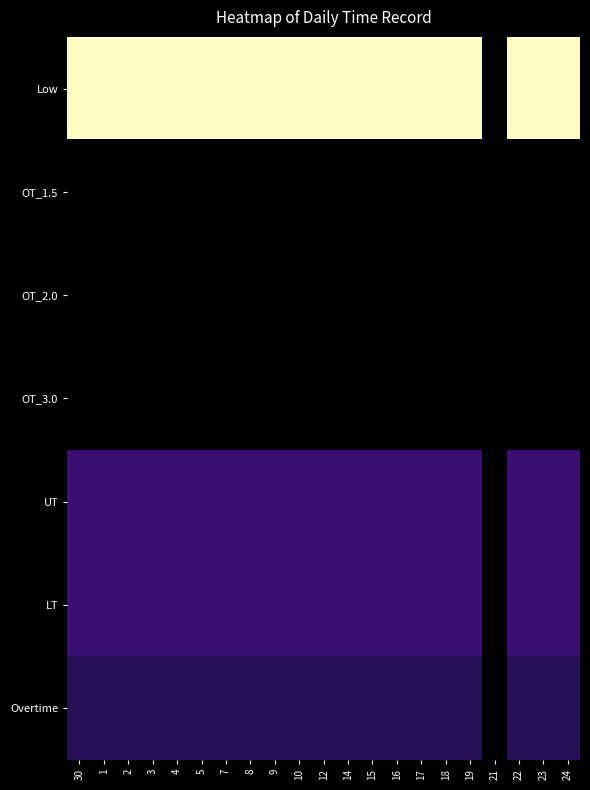

Reading left to right, list all the values displayed in this chart.

Low: 30=1.0	1=1.0	2=1.0	3=1.0	4=1.0	5=1.0	7=1.0	8=1.0	9=1.0	10=1.0	12=1.0	14=1.0	15=1.0	16=1.0	17=1.0	18=1.0	19=1.0	21=0.0	22=1.0	23=1.0	24=1.0
OT_1.5: 30=0.0	1=0.0	2=0.0	3=0.0	4=0.0	5=0.0	7=0.0	8=0.0	9=0.0	10=0.0	12=0.0	14=0.0	15=0.0	16=0.0	17=0.0	18=0.0	19=0.0	21=0.0	22=0.0	23=0.0	24=0.0
OT_2.0: 30=0.0	1=0.0	2=0.0	3=0.0	4=0.0	5=0.0	7=0.0	8=0.0	9=0.0	10=0.0	12=0.0	14=0.0	15=0.0	16=0.0	17=0.0	18=0.0	19=0.0	21=0.0	22=0.0	23=0.0	24=0.0
OT_3.0: 30=0.0	1=0.0	2=0.0	3=0.0	4=0.0	5=0.0	7=0.0	8=0.0	9=0.0	10=0.0	12=0.0	14=0.0	15=0.0	16=0.0	17=0.0	18=0.0	19=0.0	21=0.0	22=0.0	23=0.0	24=0.0
UT: 30=0.2	1=0.2	2=0.2	3=0.2	4=0.2	5=0.2	7=0.2	8=0.2	9=0.2	10=0.2	12=0.2	14=0.2	15=0.2	16=0.2	17=0.2	18=0.2	19=0.2	21=0.0	22=0.2	23=0.2	24=0.2
LT: 30=0.2	1=0.2	2=0.2	3=0.2	4=0.2	5=0.2	7=0.2	8=0.2	9=0.2	10=0.2	12=0.2	14=0.2	15=0.2	16=0.2	17=0.2	18=0.2	19=0.2	21=0.0	22=0.2	23=0.2	24=0.2
Overtime: 30=0.1	1=0.1	2=0.1	3=0.1	4=0.1	5=0.1	7=0.1	8=0.1	9=0.1	10=0.1	12=0.1	14=0.1	15=0.1	16=0.1	17=0.1	18=0.1	19=0.1	21=0.0	22=0.1	23=0.1	24=0.1